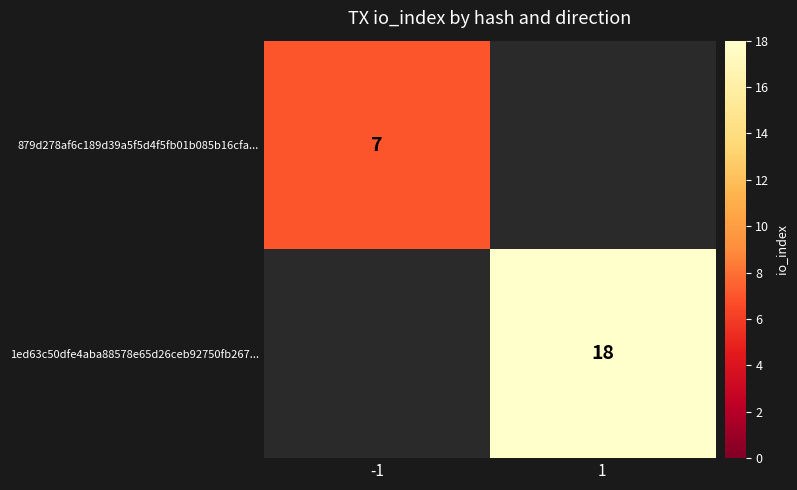

How many categories are shown in the chart?

2